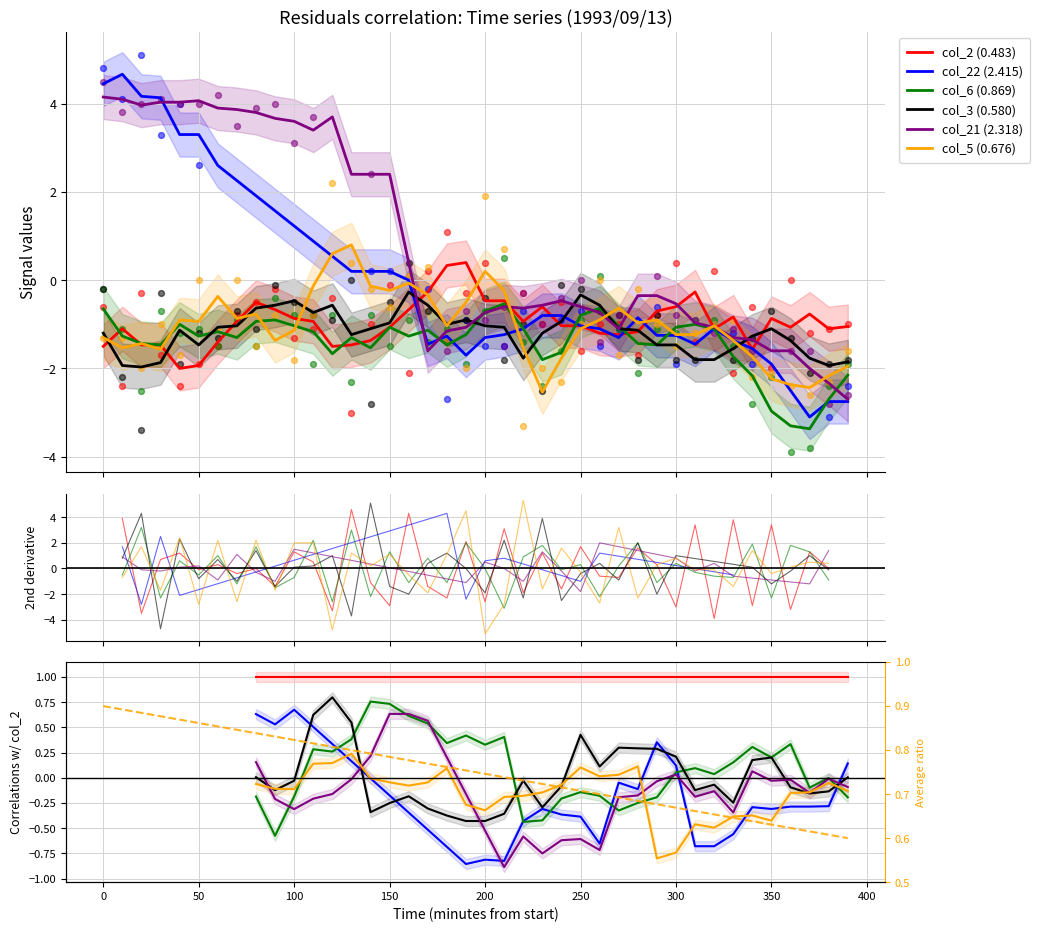

Is the value of col_5 (0.676) at 1993/09/13 03:30 greater than the value of col_2 (0.483) at 1993/09/13 05:20?

Yes